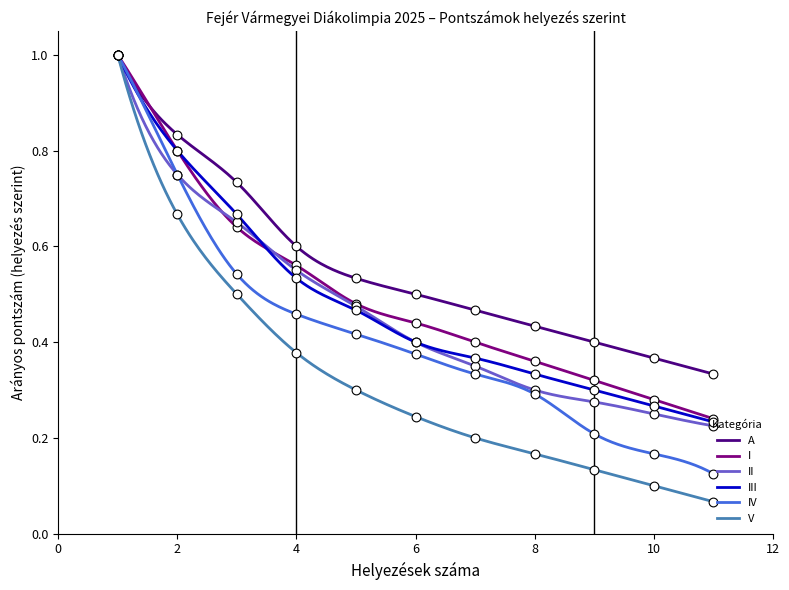

Which series reaches the minimum Y coordinate?

V